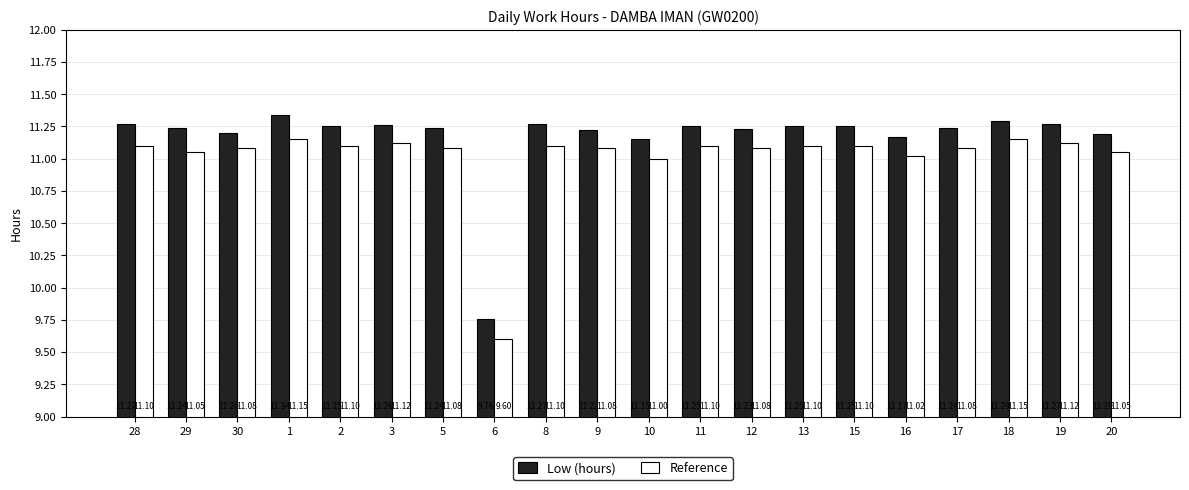

Where does the Reference series first go above 11?

28